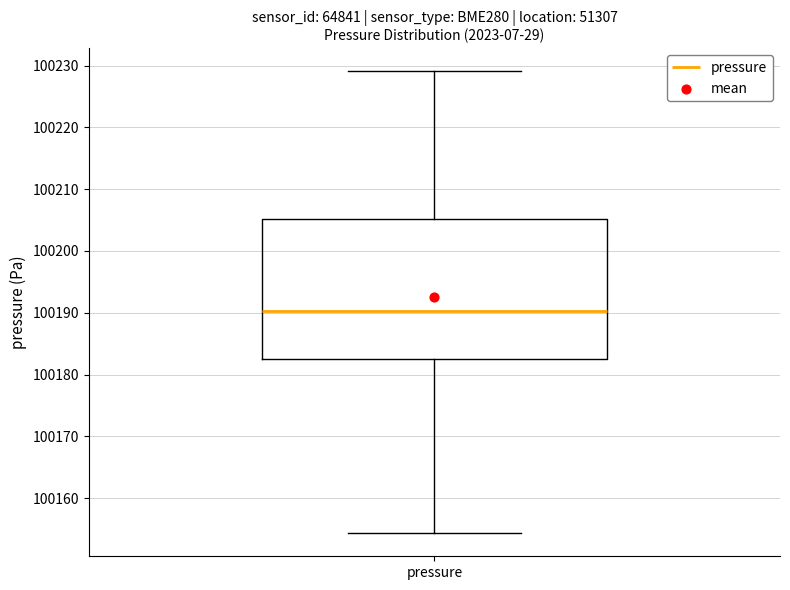

Read this box plot against the y-axis: the position of the median line, the range covered by the box, and the ends of both whiskers. The values are not printed on the chart, so give them approximately, as read against the axis.

median 100190, box 100183 to 100205, whiskers 100154 to 100229